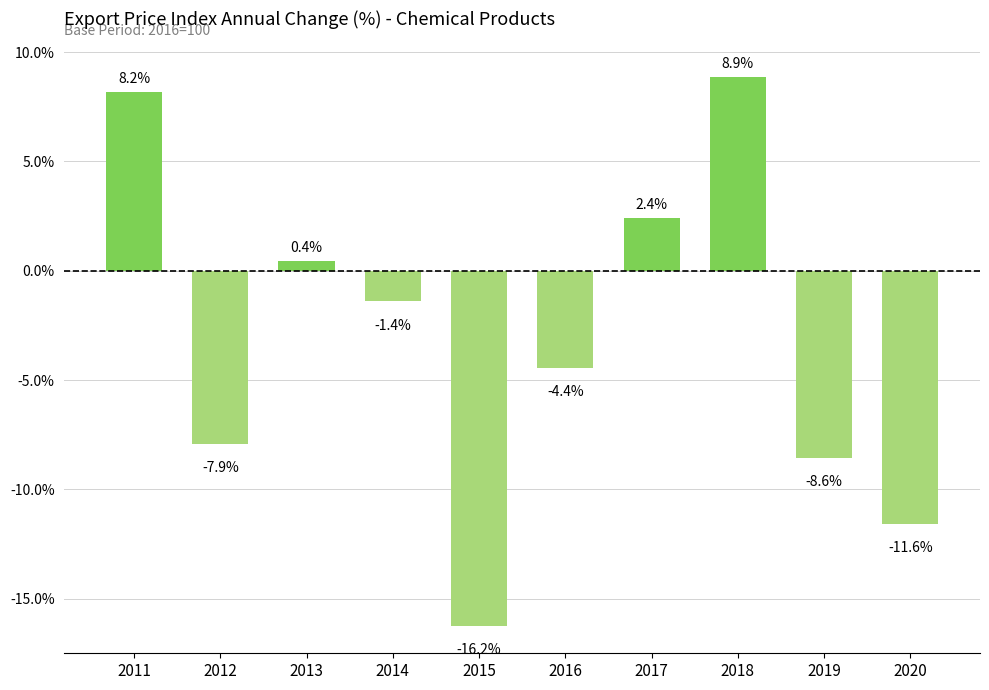

Are the bars horizontal?

No